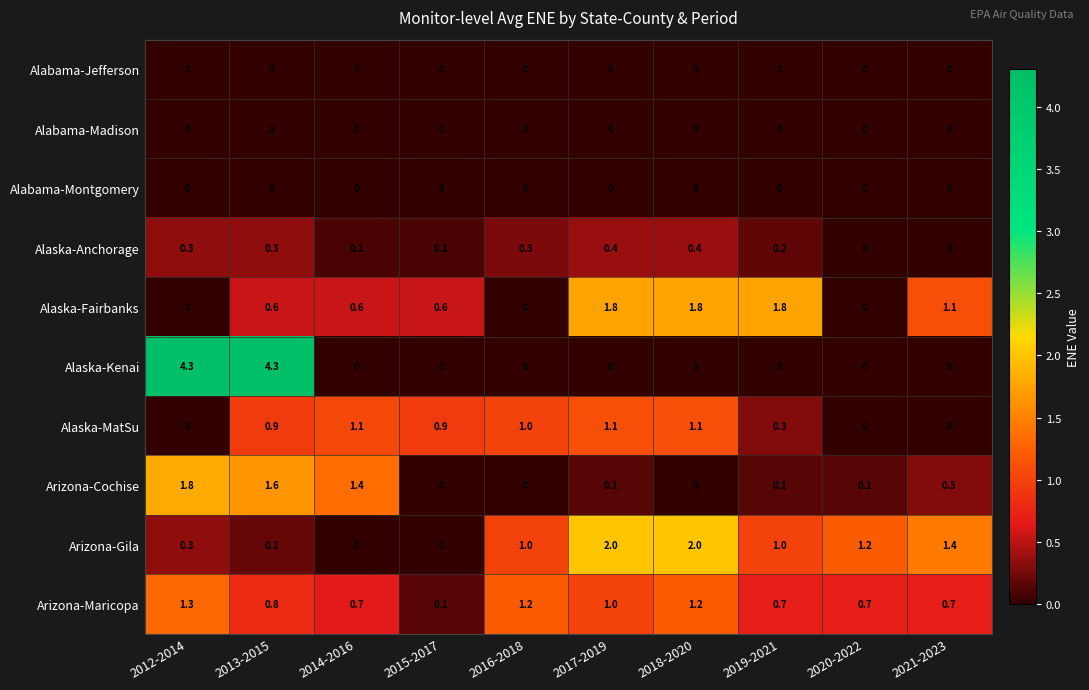

What is the average value of the Alaska-MatSu series?

0.6